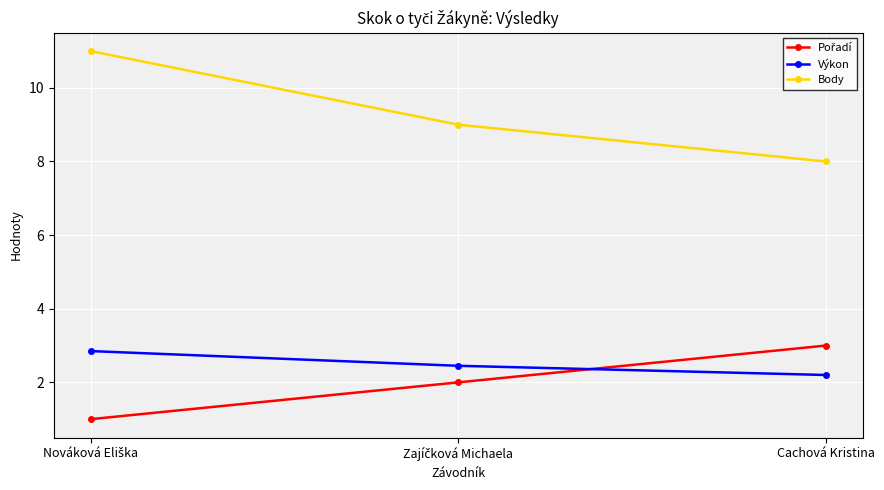

What is the average value of the Body series?

9.3